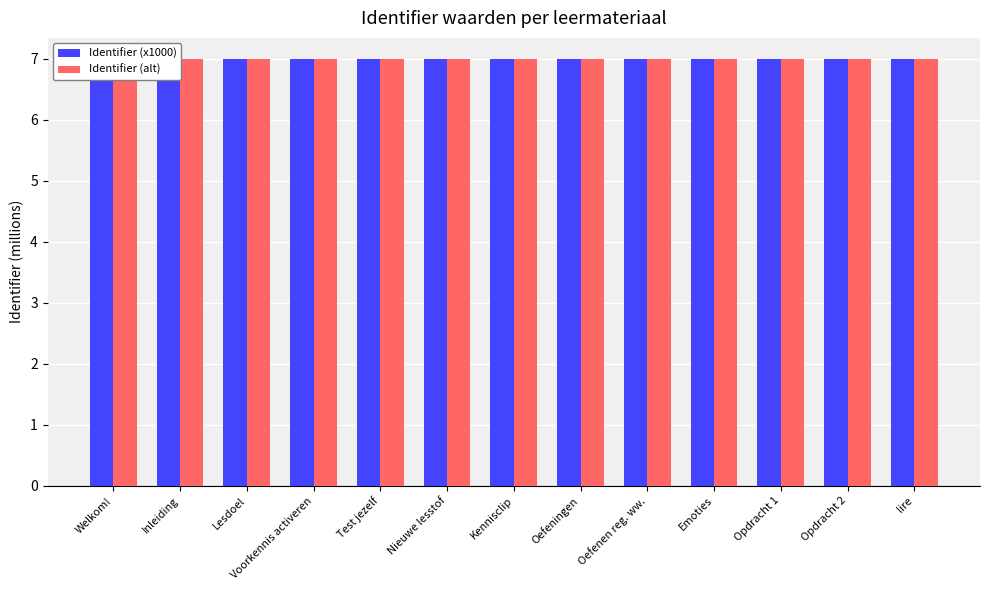

At how many categories does at least one series exceed 6?

13